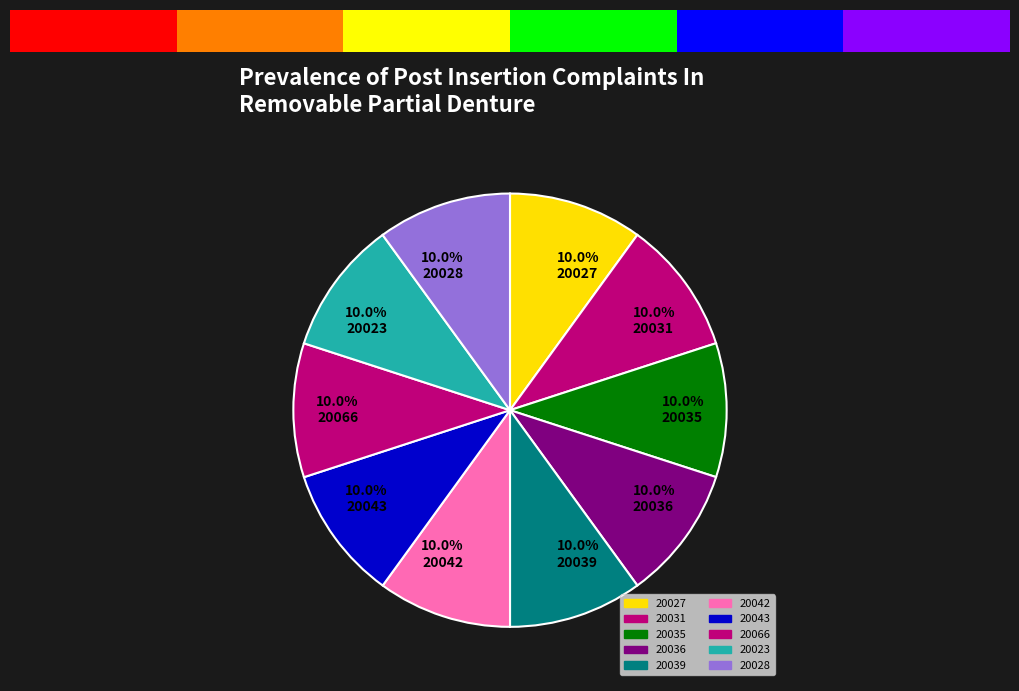

What is the smallest slice in the pie chart?

20042